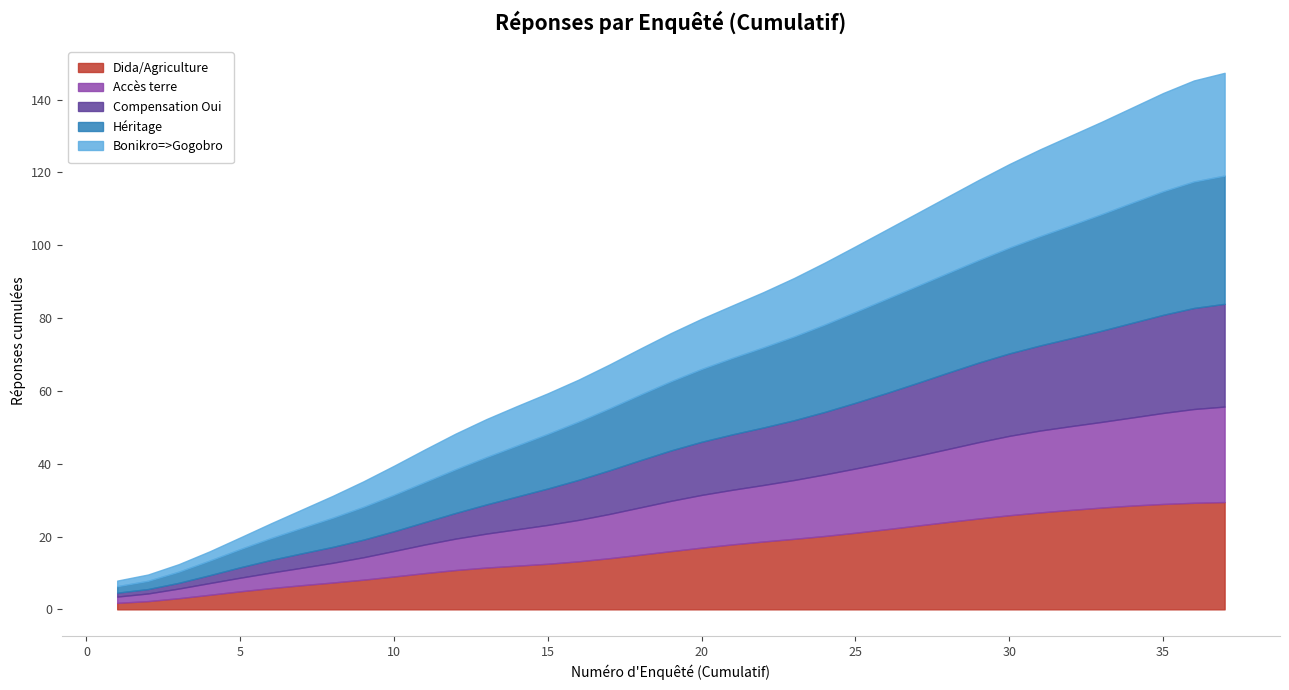

What is the highest value of the Dida/Agriculture series?

29.5